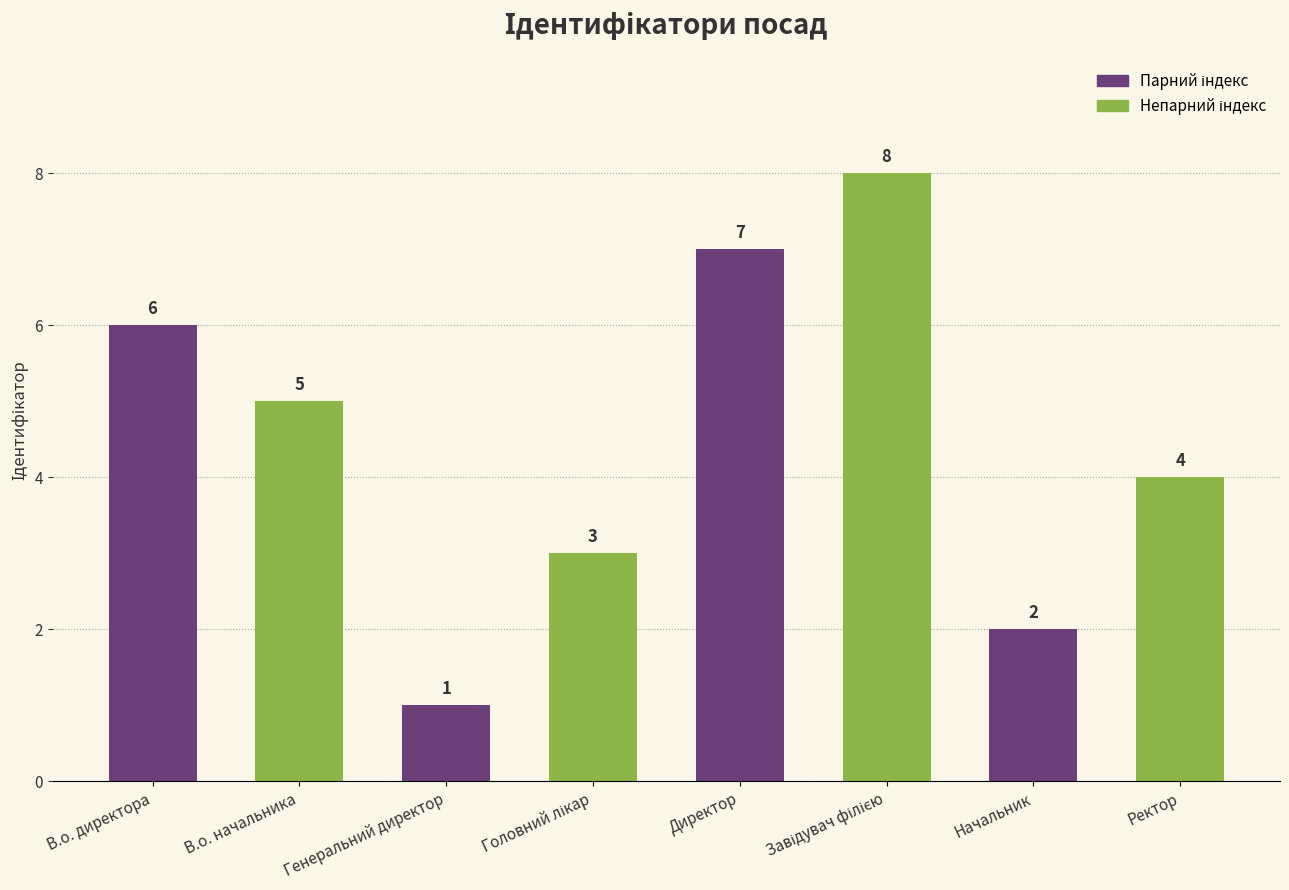

What is the label of the 4th bar from the right?

Директор